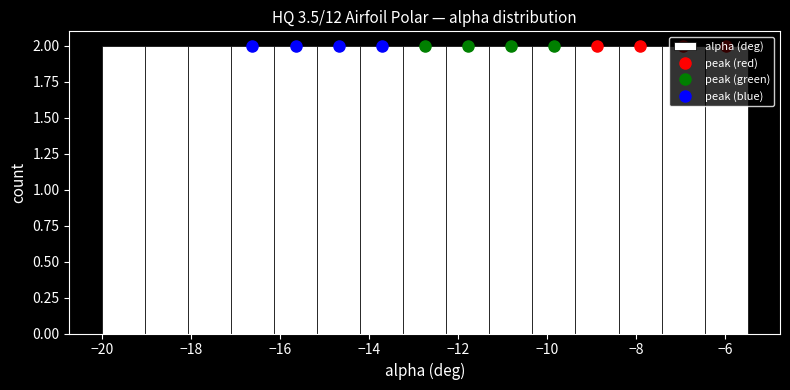

How tall is the bar that spans -16.2 to -15.2 on the x-axis? Neither the bar edges nor the heights are printed on the chart, so give them approximately, as read against the axes.

2